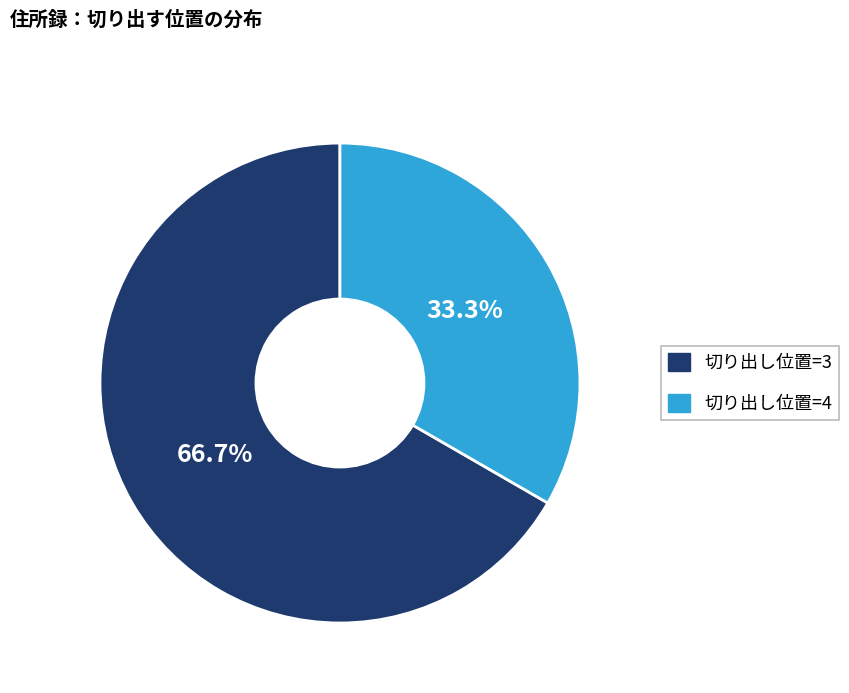

Does any single category account for the majority?

Yes